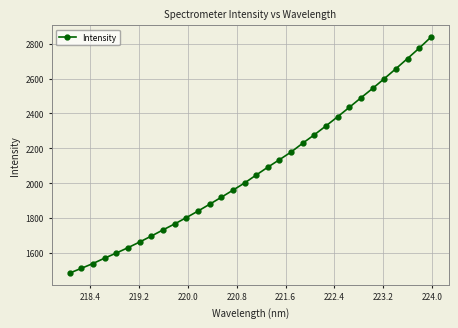

How many lines are shown in the chart?

1